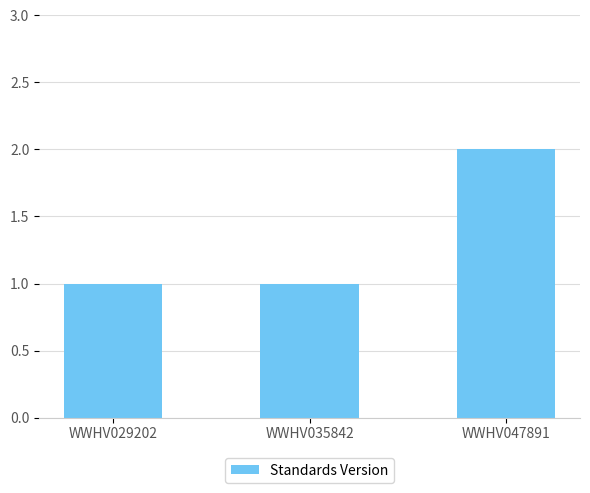

What is the value of the 3rd bar from the left?

2